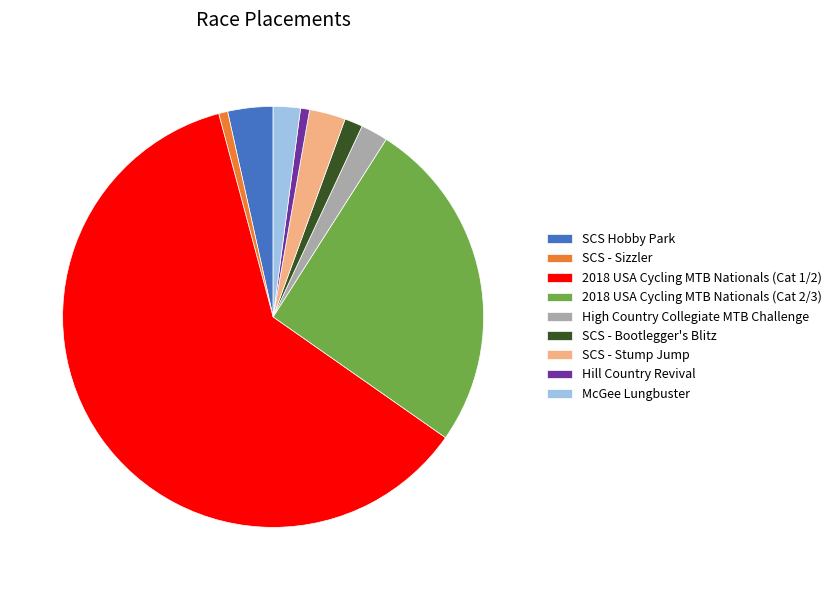

Between 2018 USA Cycling MTB Nationals (Cat 2/3) and 2018 USA Cycling MTB Nationals (Cat 1/2), which is larger?

2018 USA Cycling MTB Nationals (Cat 1/2)